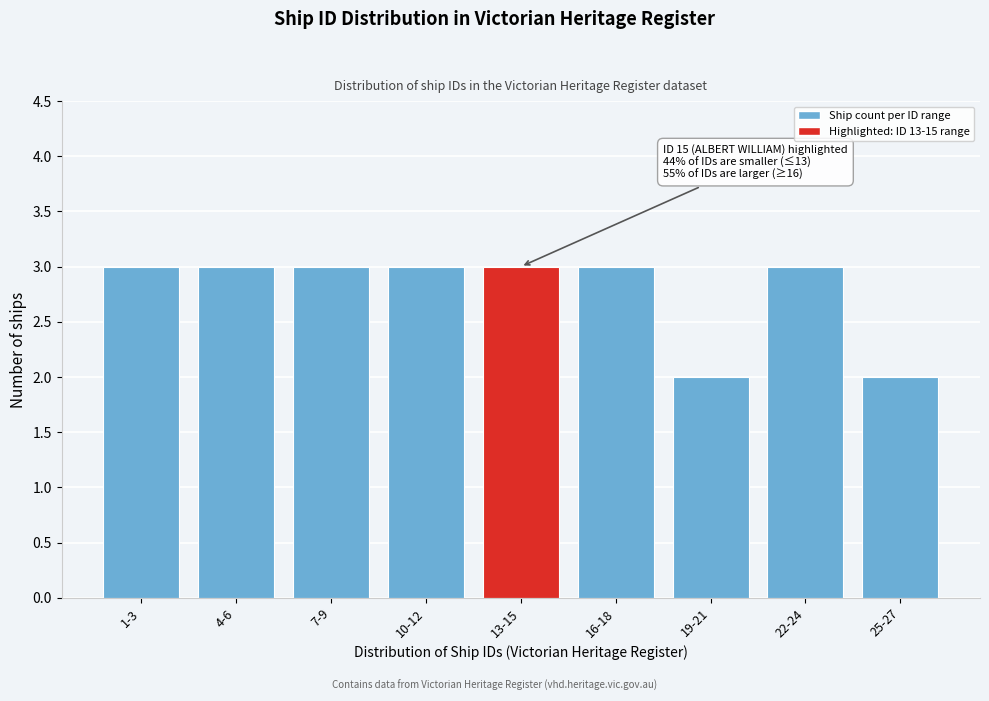

Reading left to right, what are all the values shown in this chart?

3	3	3	3	3	3	2	3	2